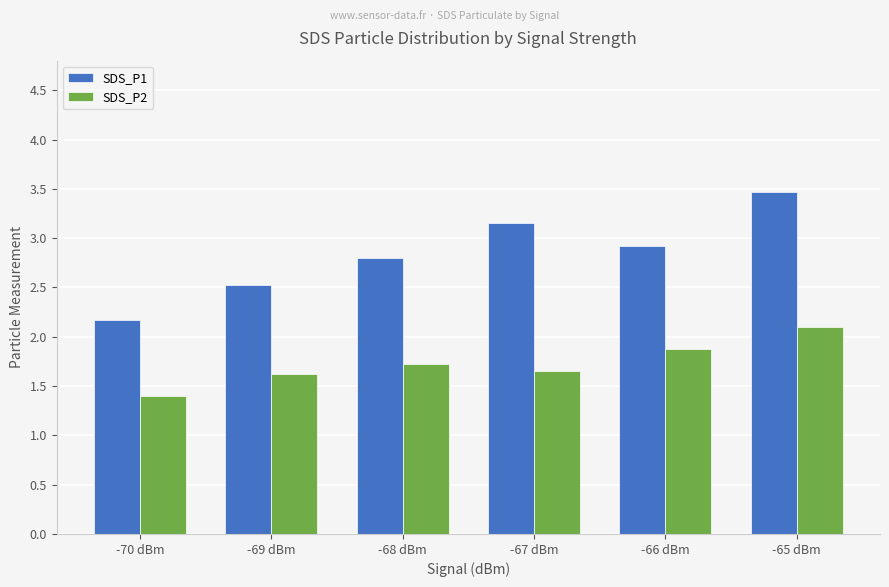

List the labels in order of SDS_P1 value, largest first.

-65 dBm, -67 dBm, -66 dBm, -68 dBm, -69 dBm, -70 dBm